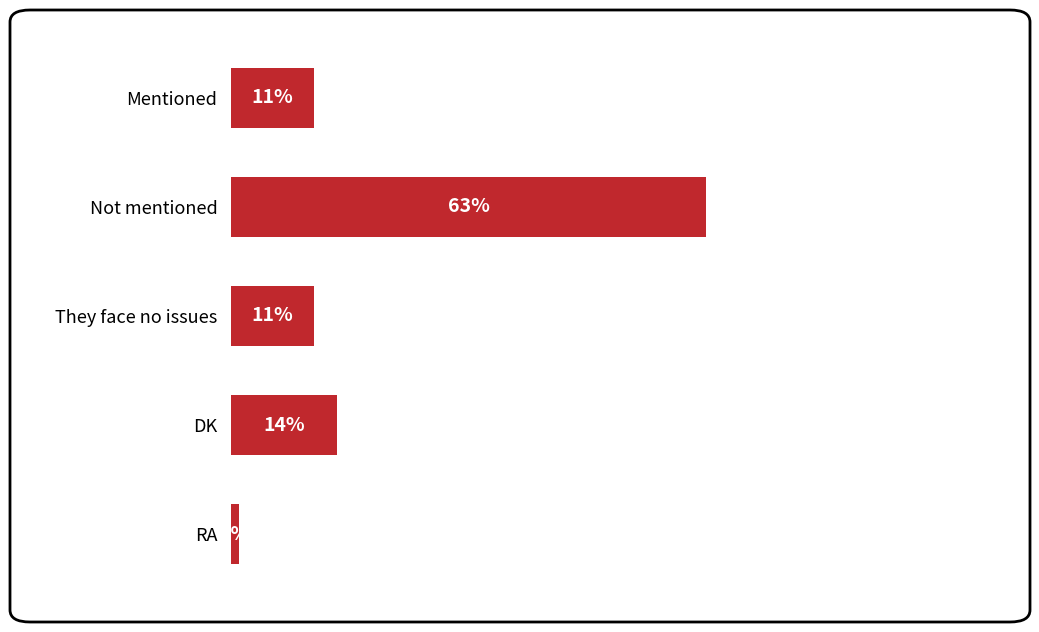

At which label is the value closest to 32?

DK